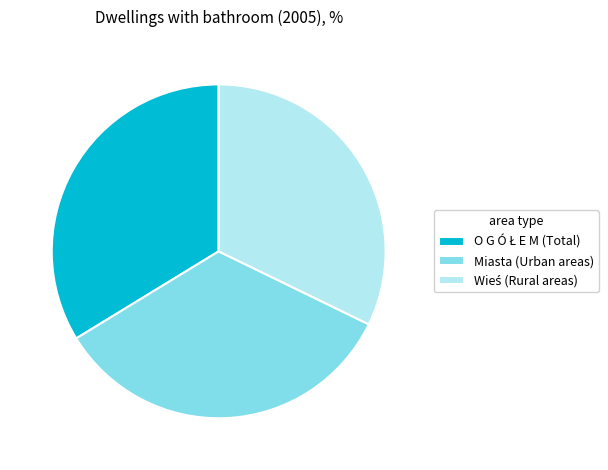

Is there a majority slice in this chart?

No